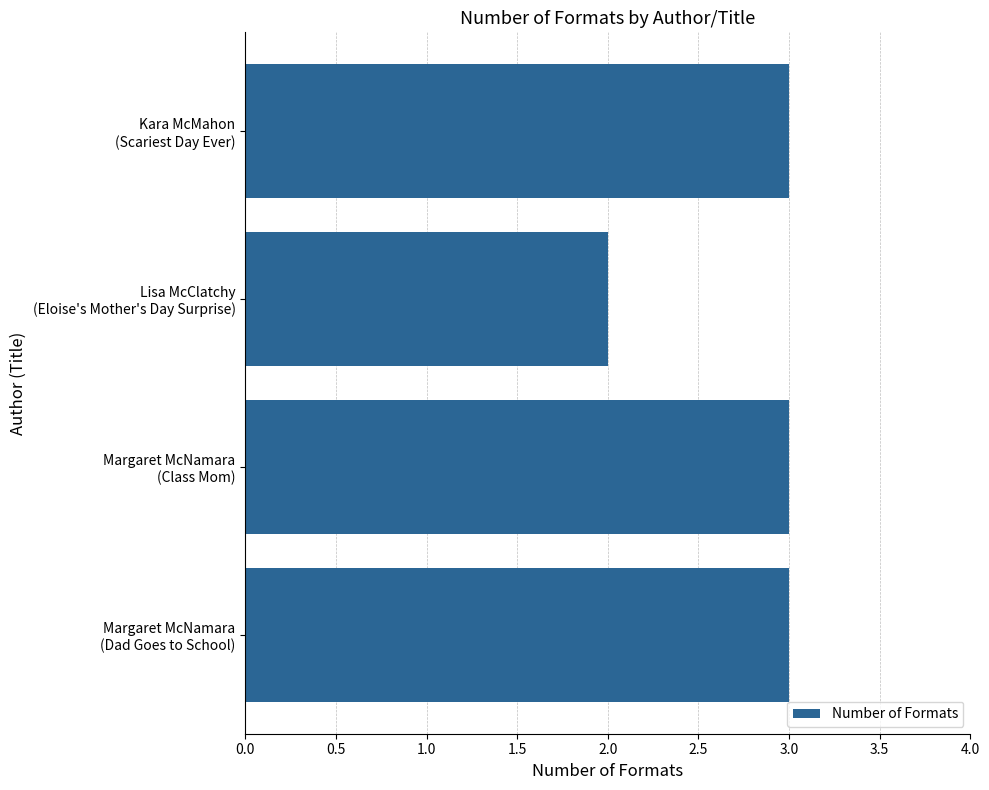

How many series are shown in this chart?

1